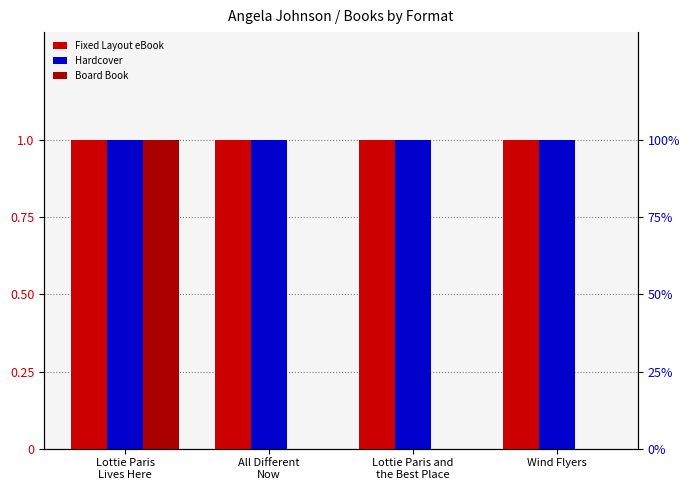

Which category has the lowest value in the Board Book series?

All Different
Now